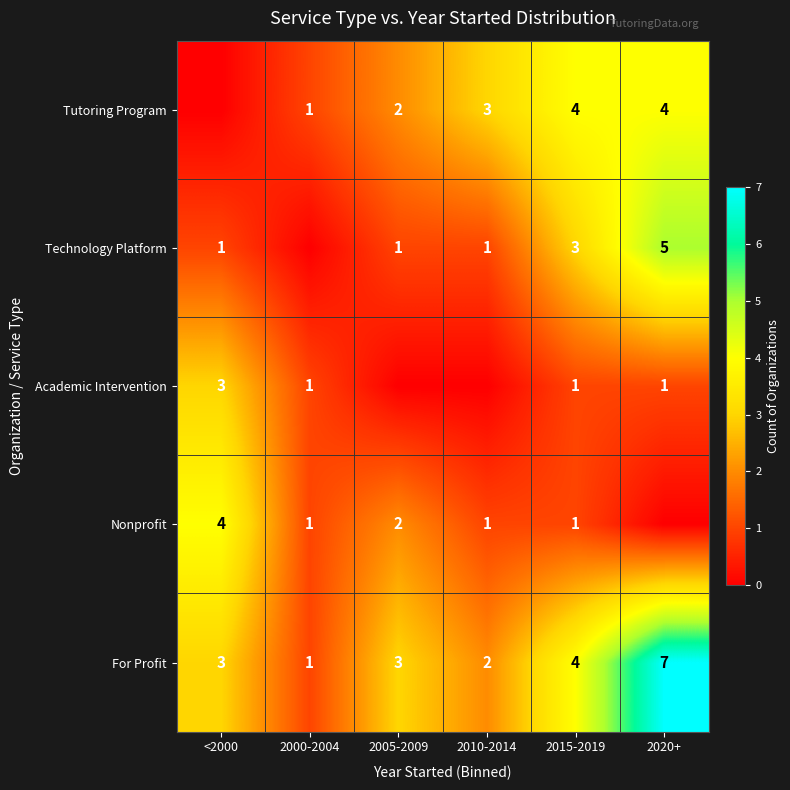

At which category is the sum across all series the highest?

2020+